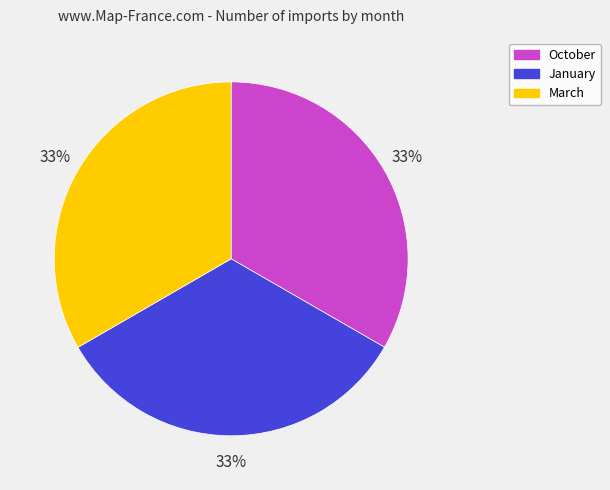

To the nearest percent, what is the combined percentage of January and October?

67%